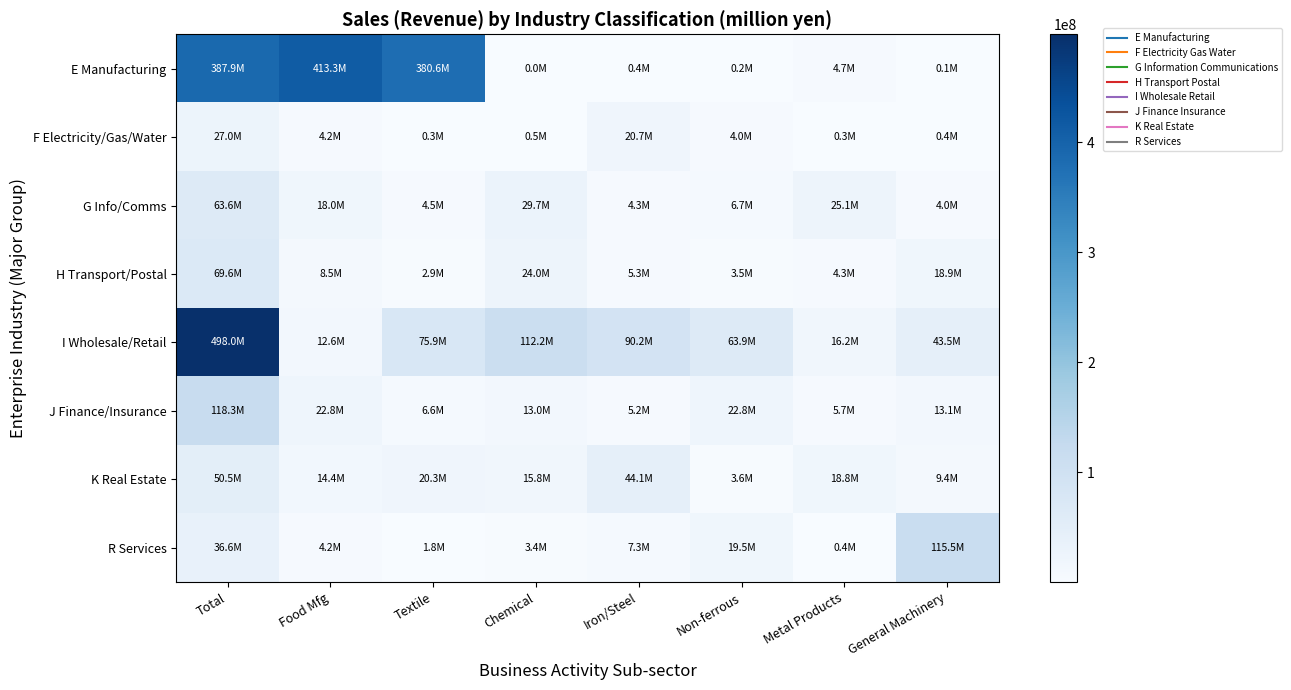

Which series has the largest total across all categories?

E Manufacturing